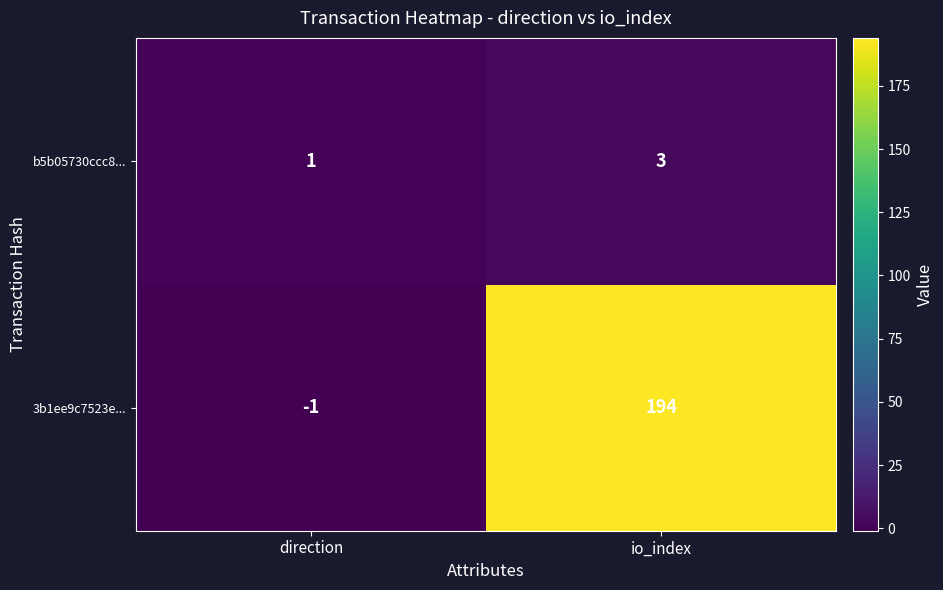

Which series has the largest range (max minus min)?

3b1ee9c7523e...